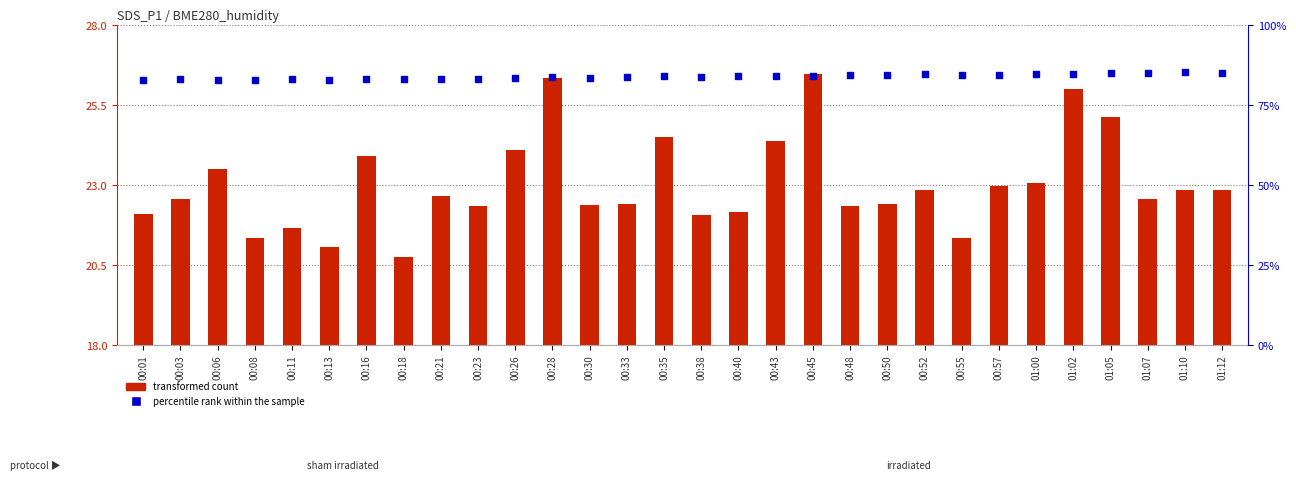

Is the value of percentile rank within the sample at 00:40 greater than the value of transformed count at 01:12?

Yes